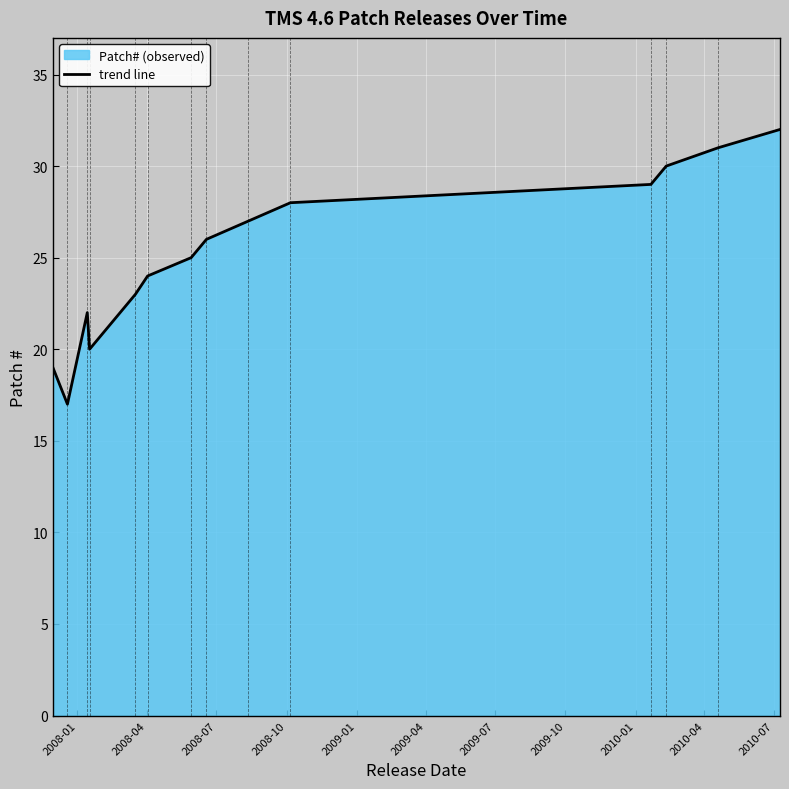

What is the greatest value displayed?

32